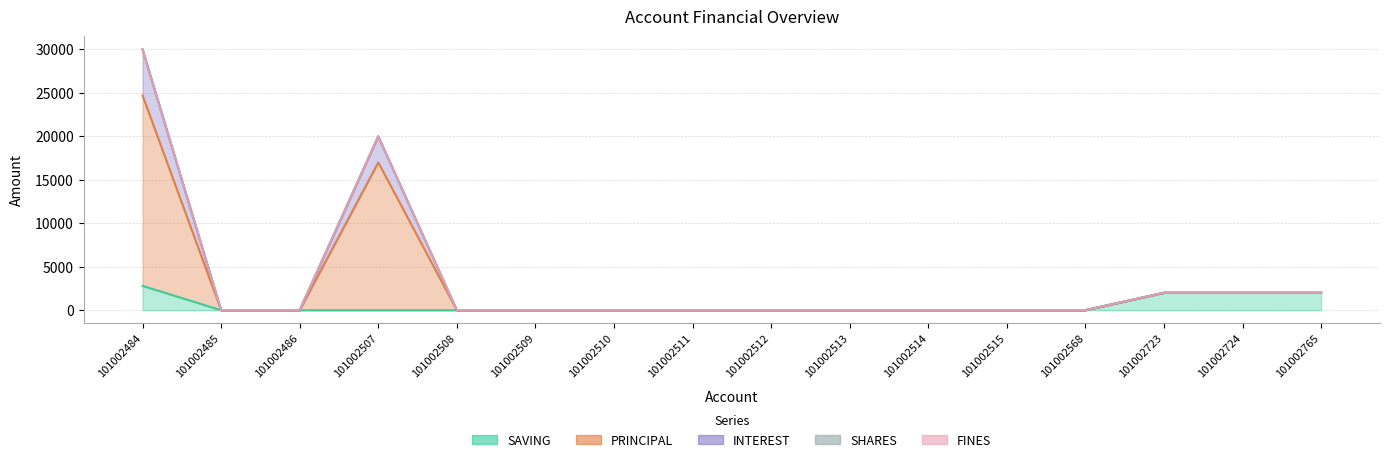

Is the value of INTEREST at 101002765 greater than the value of PRINCIPAL at 101002510?

Yes